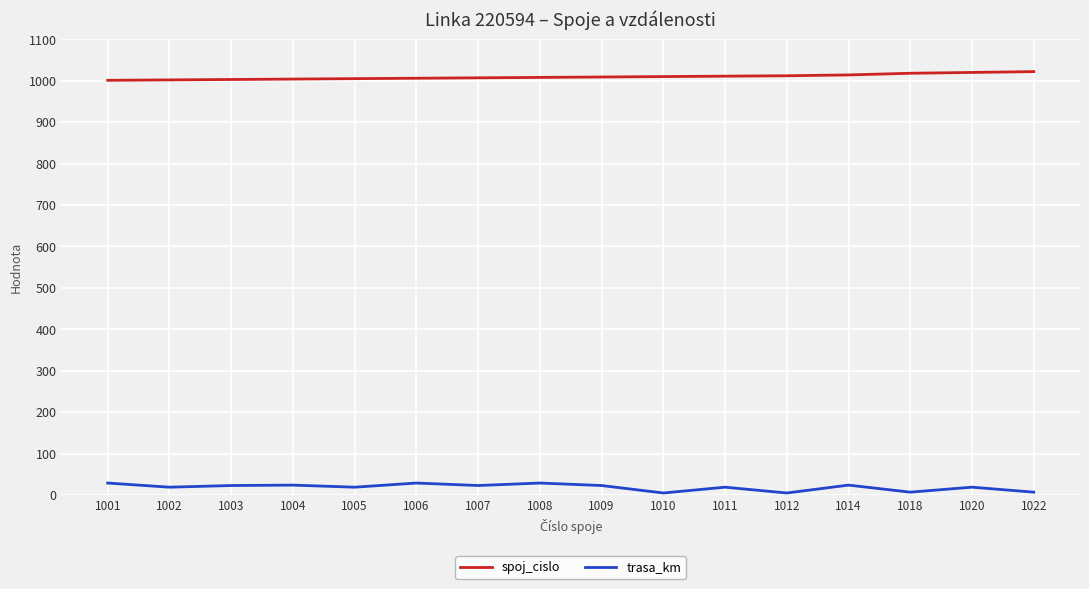

What are all the series names shown in the legend?

spoj_cislo, trasa_km